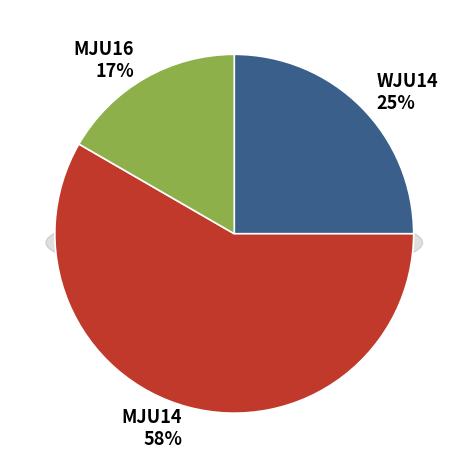

Count the number of slices in the pie.

3